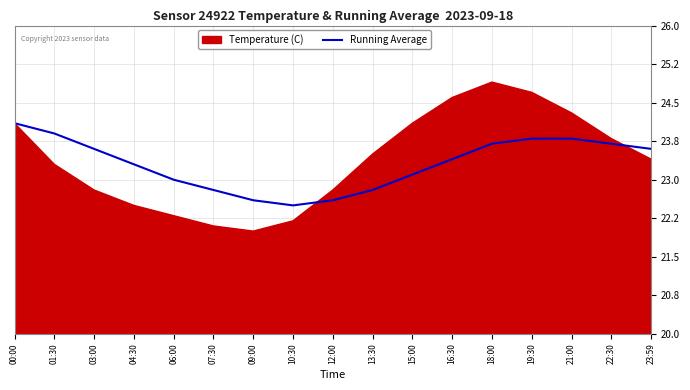

At which label does Running Average reach its peak?

00:00